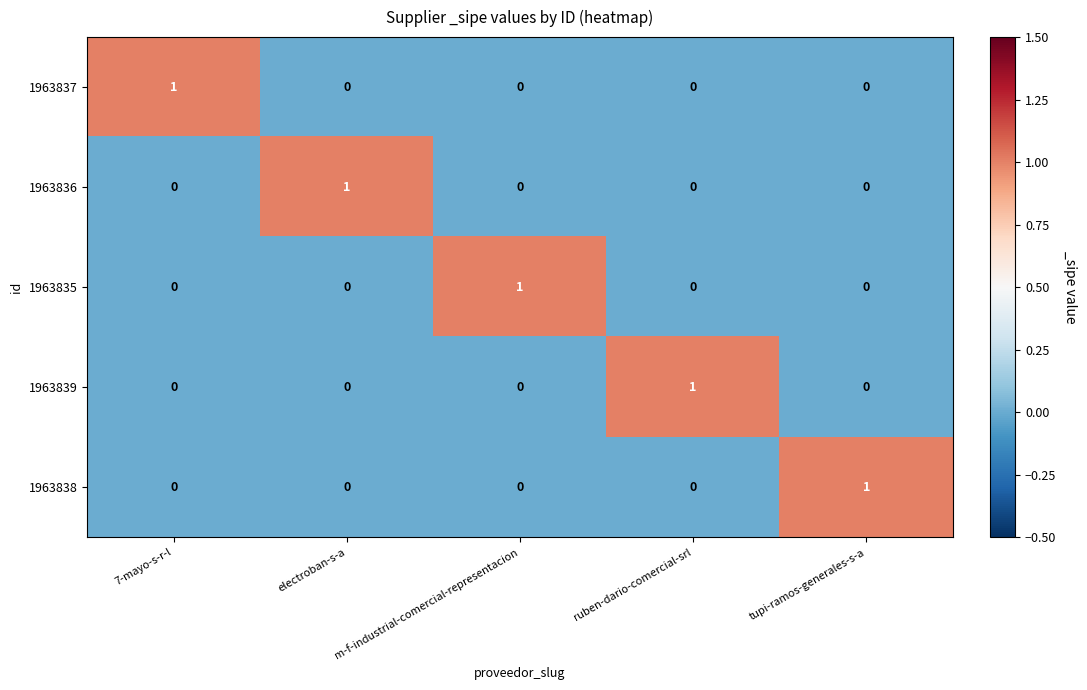

How many values in the 1963837 series exceed 0?

1